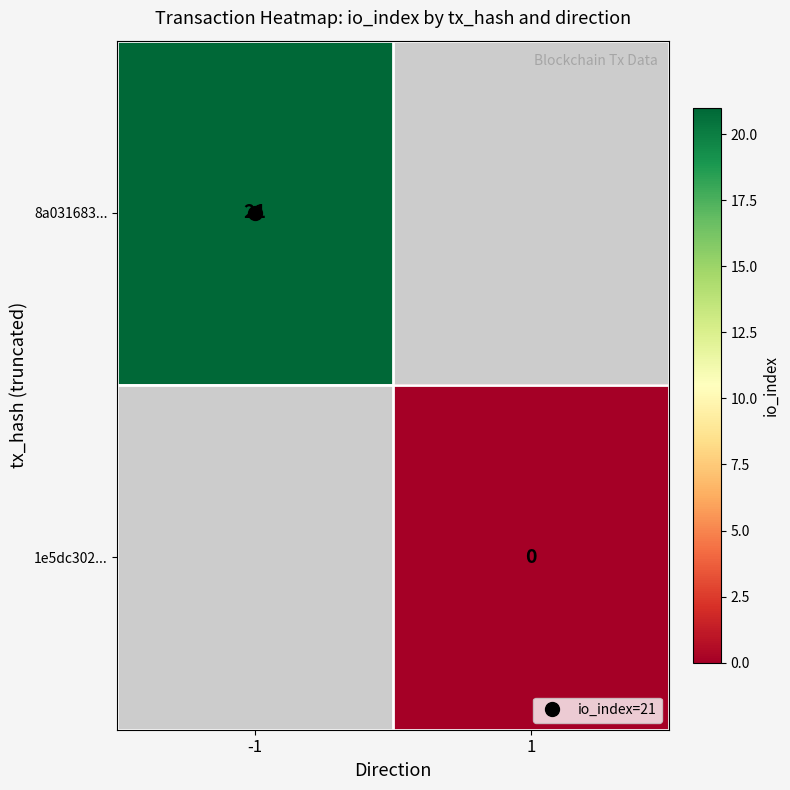

At which label does 1e5dc302... reach its minimum?

-1